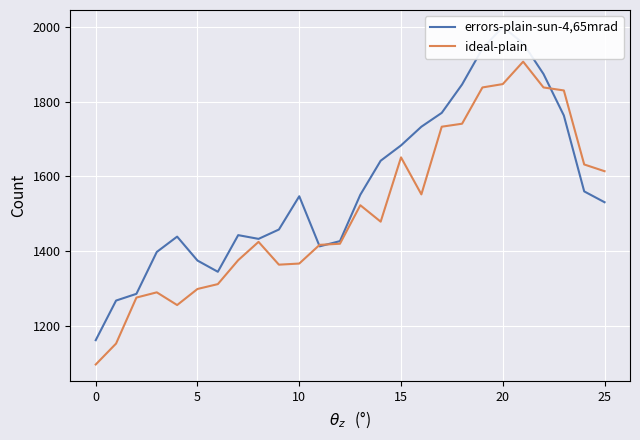

What are all the series names shown in the legend?

errors-plain-sun-4,65mrad, ideal-plain